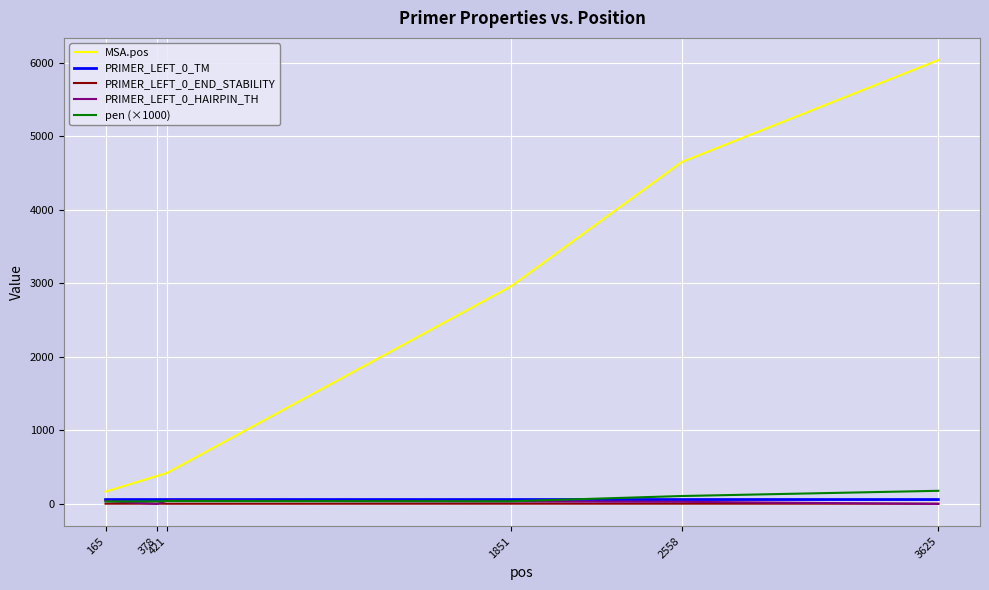

How many lines are shown in the chart?

5